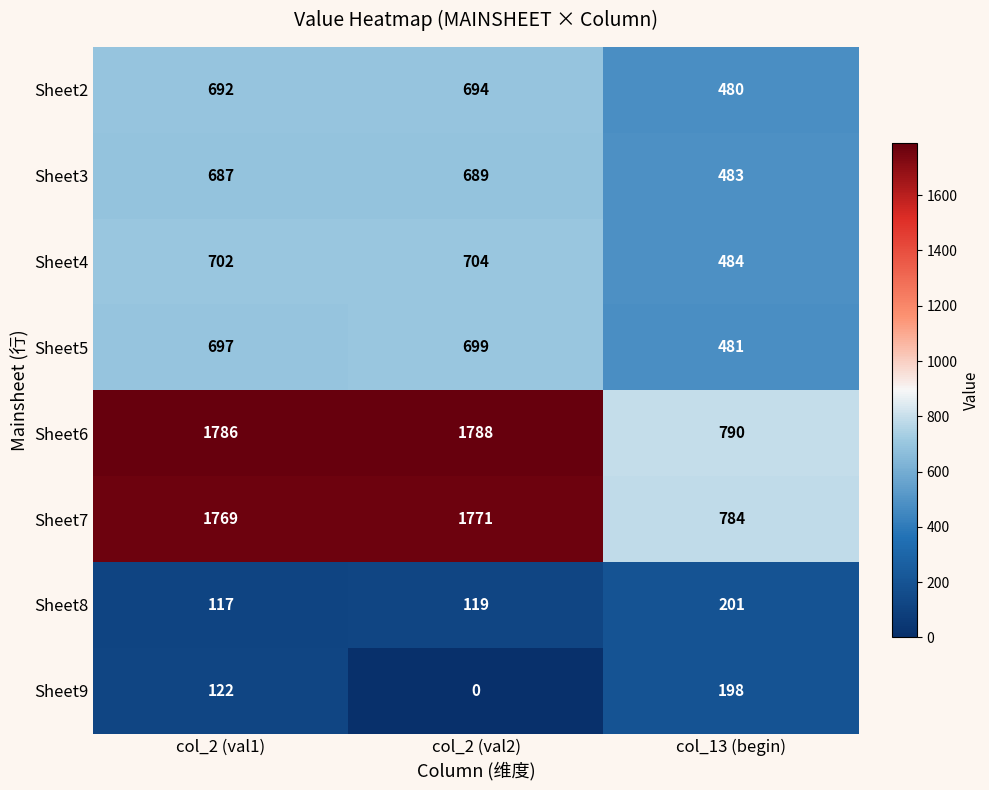

The Sheet7 series shows 784 at col_13 (begin). True or false?

True